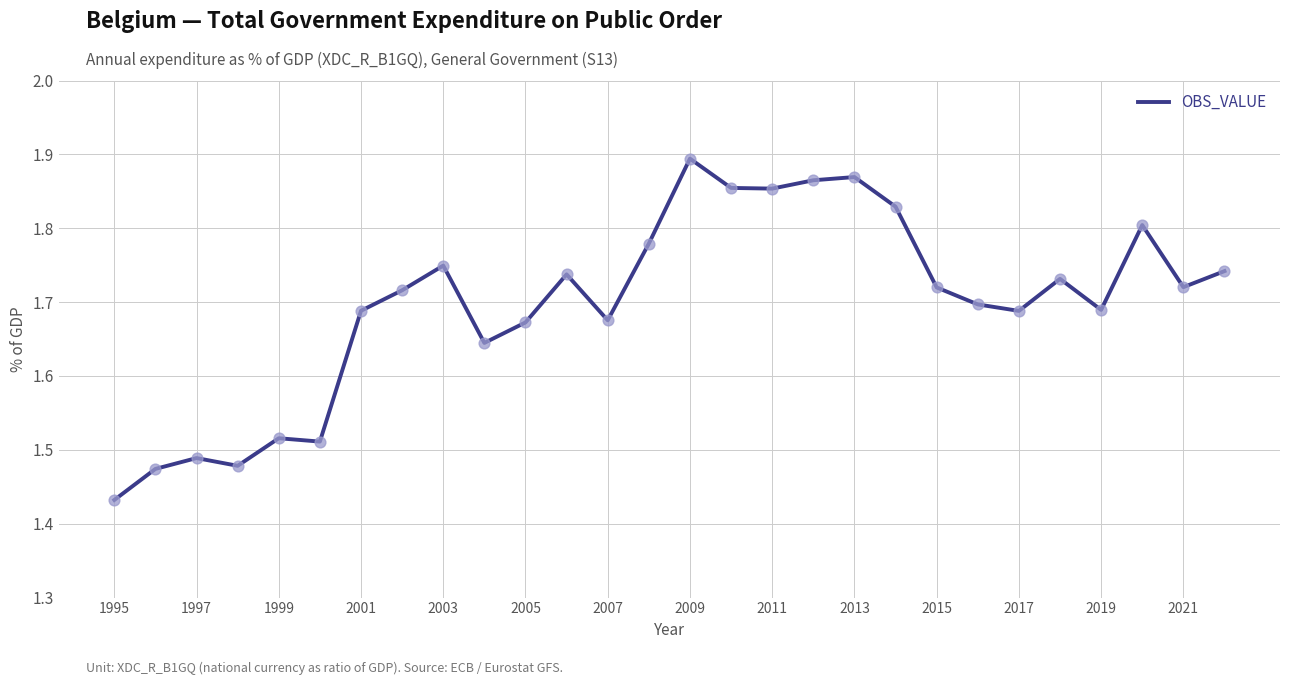

What is the difference between the maximum and minimum values?

0.5